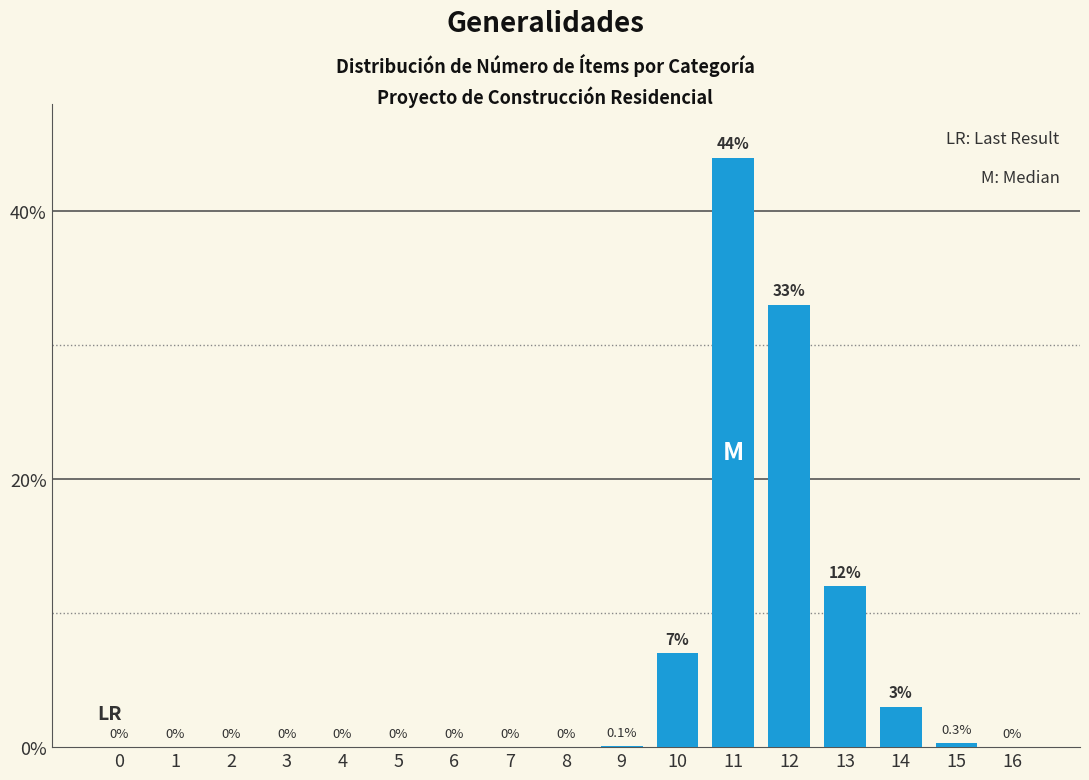

Reading left to right, transcribe all the data shown in this chart.

0=0.0	1=0.0	2=0.0	3=0.0	4=0.0	5=0.0	6=0.0	7=0.0	8=0.0	9=0.1	10=7.0	11=44.0	12=33.0	13=12.0	14=3.0	15=0.3	16=0.0